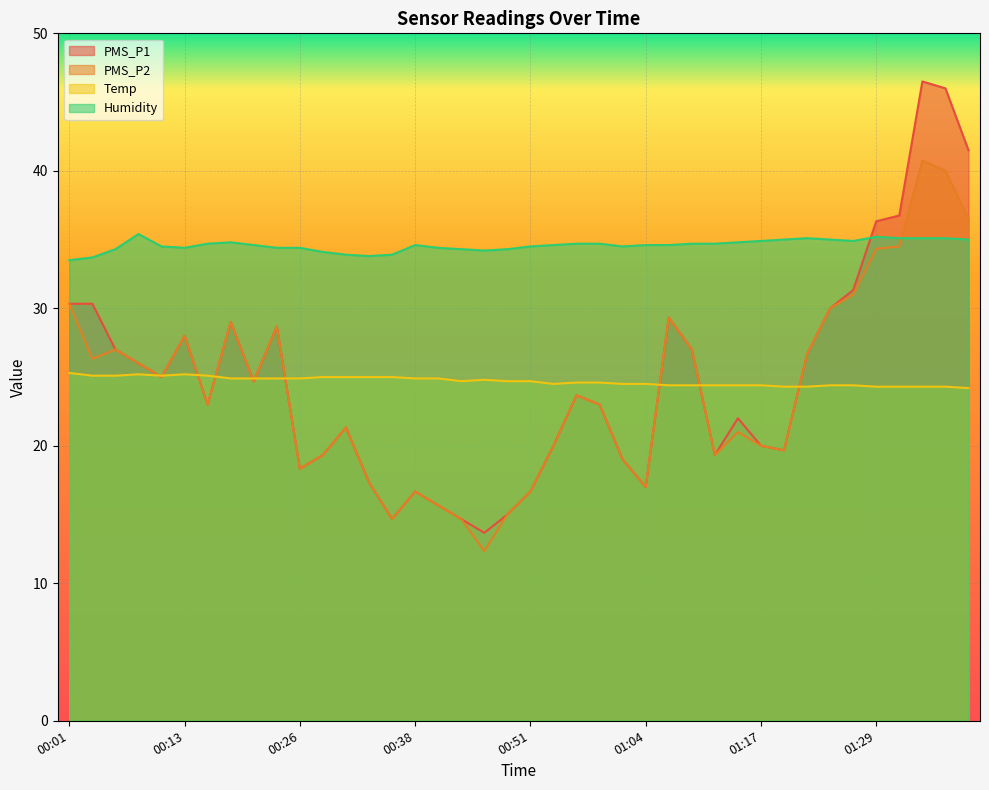

At which label is PMS_P2 closest to 26?

00:08